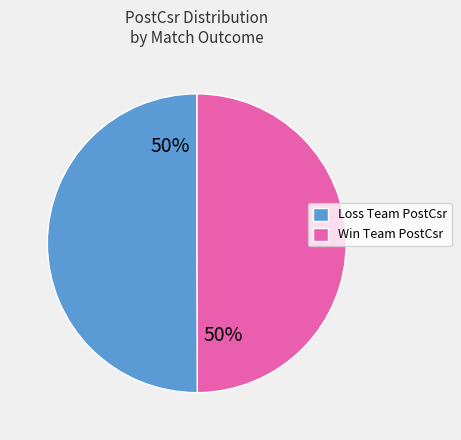

To the nearest percent, what is the average slice percentage?

50%